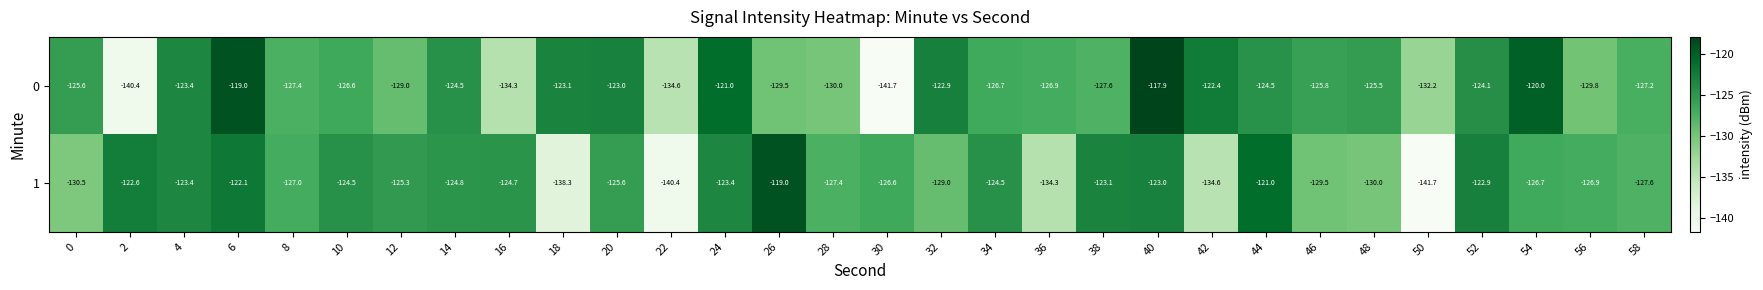

What is the maximum value shown in the chart?

-117.9